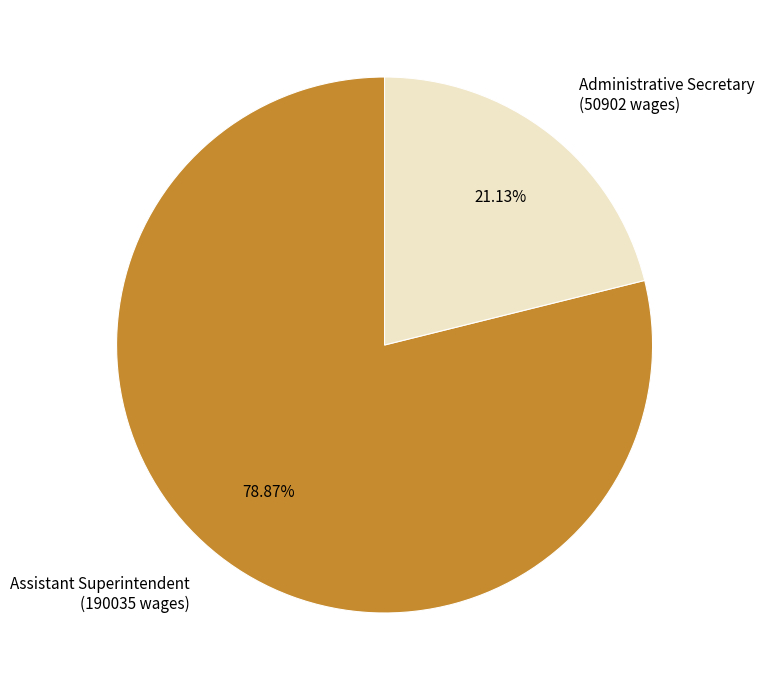

Count the number of slices in the pie.

2